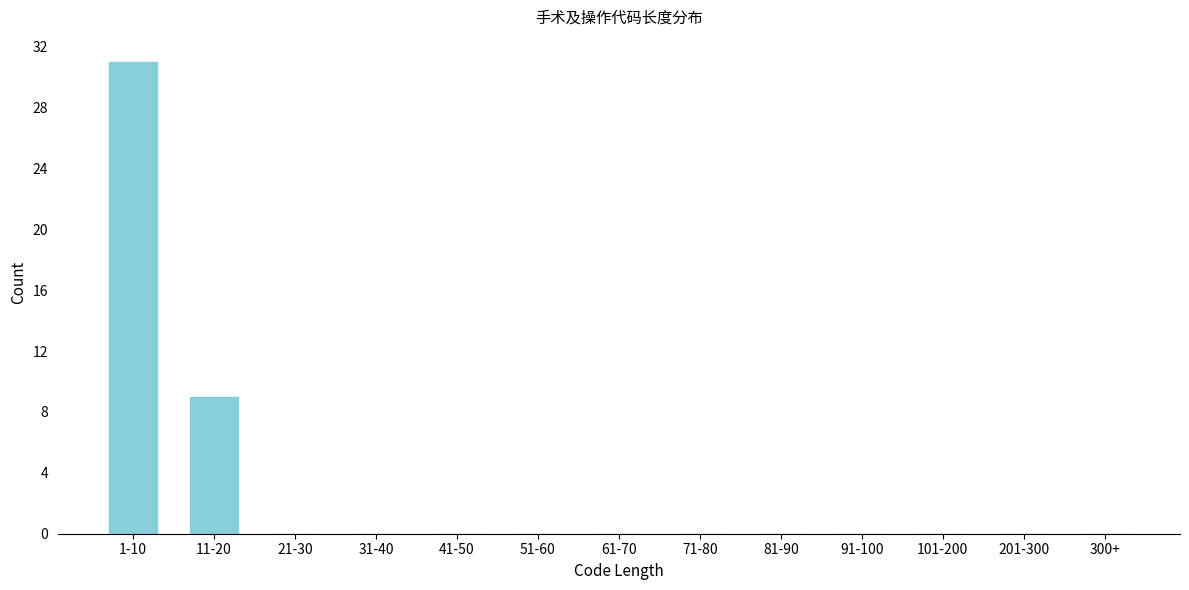

Reading left to right, what are all the values shown in this chart?

1-10=31	11-20=9	21-30=0	31-40=0	41-50=0	51-60=0	61-70=0	71-80=0	81-90=0	91-100=0	101-200=0	201-300=0	300+=0